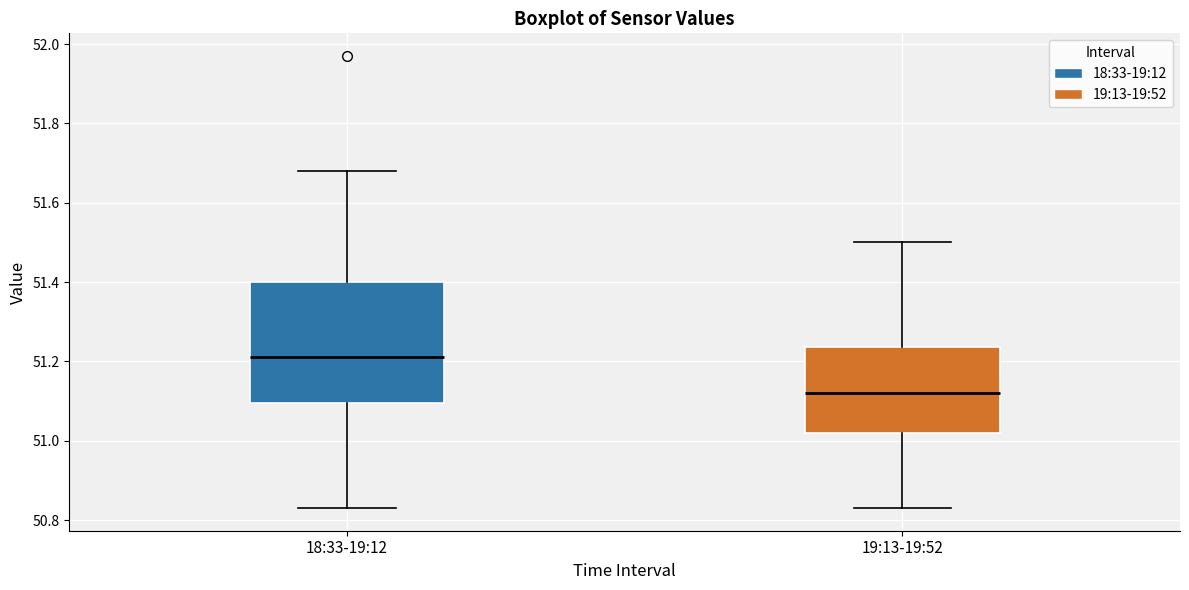

Which box's median line is the lowest?

19:13-19:52